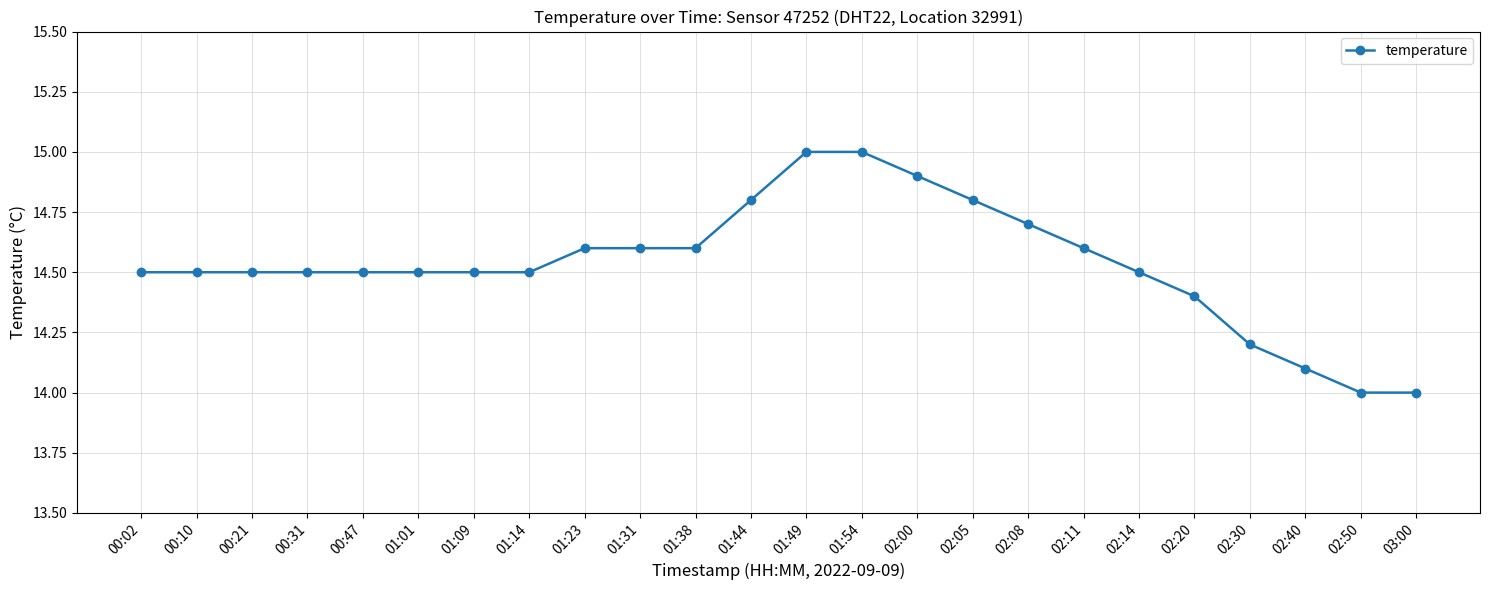

Is this an area chart (filled region under the line)?

No